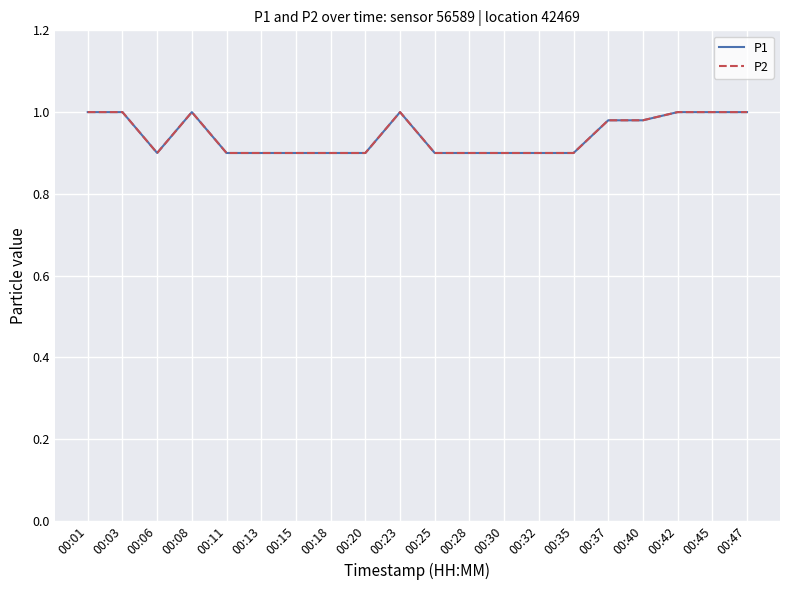

Where is the first local minimum for P1?

00:06